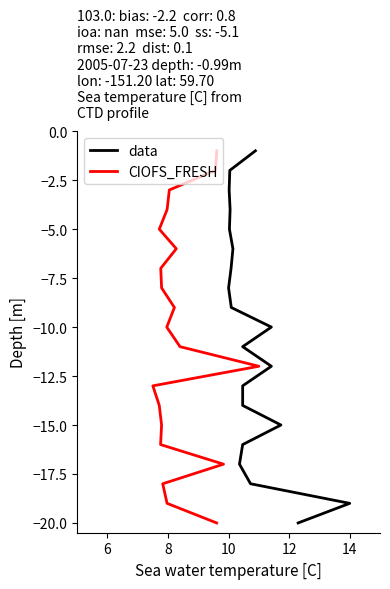

The value of data at 16 is -12. True or false?

False